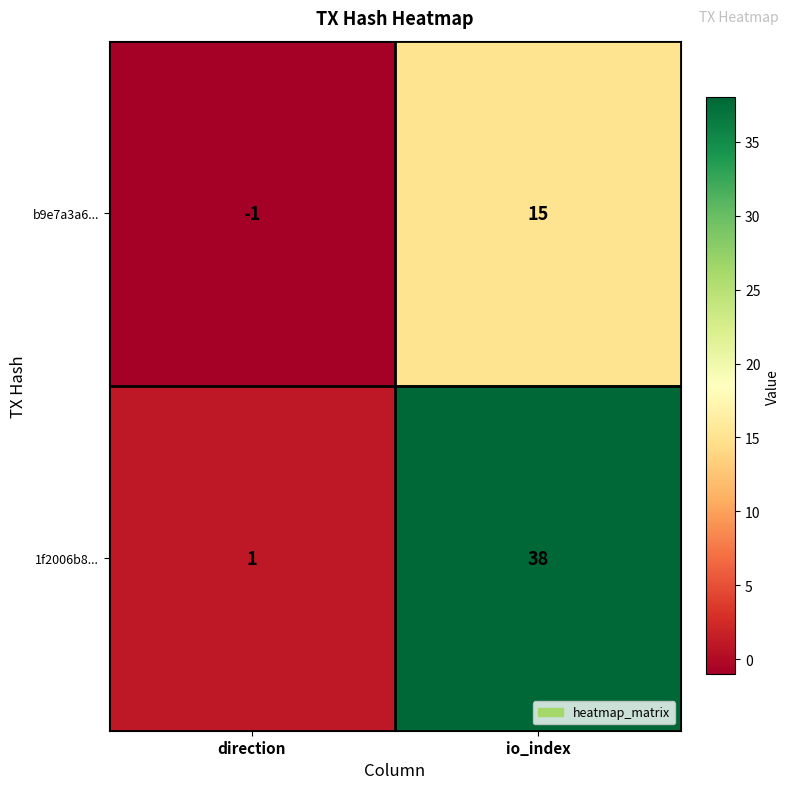

True or false: b9e7a3a6... has a value of 6 at io_index.

False